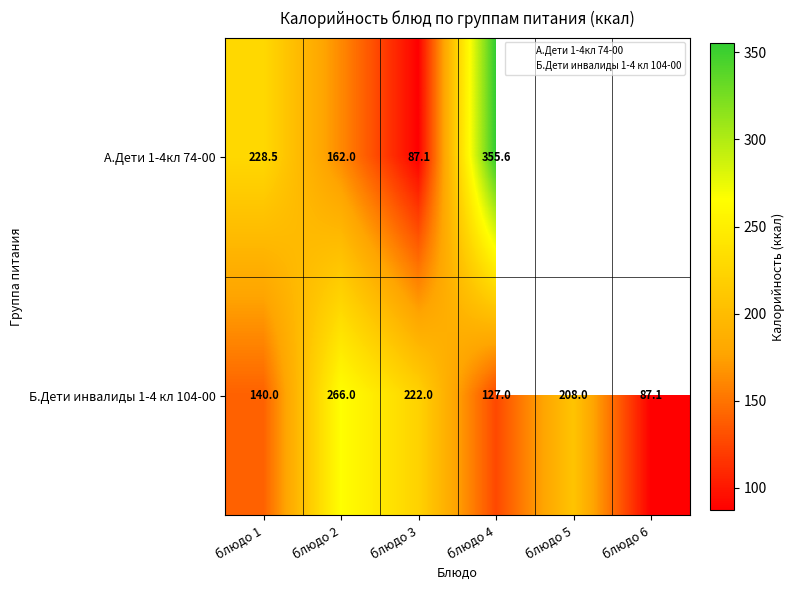

At which category is the sum across all series the highest?

блюдо 4